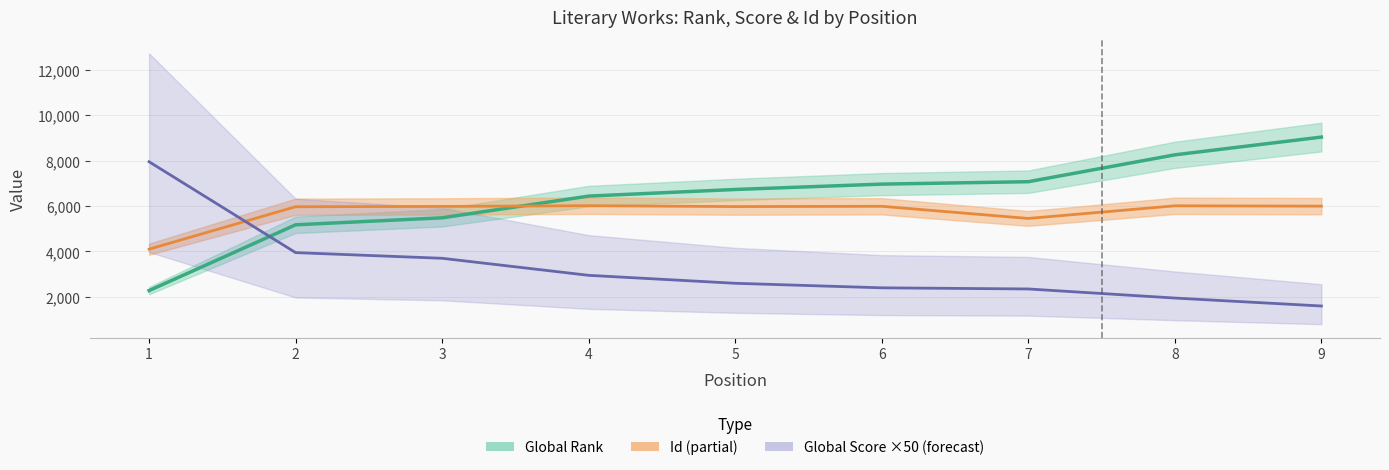

What is the average value of the Id series?

5721